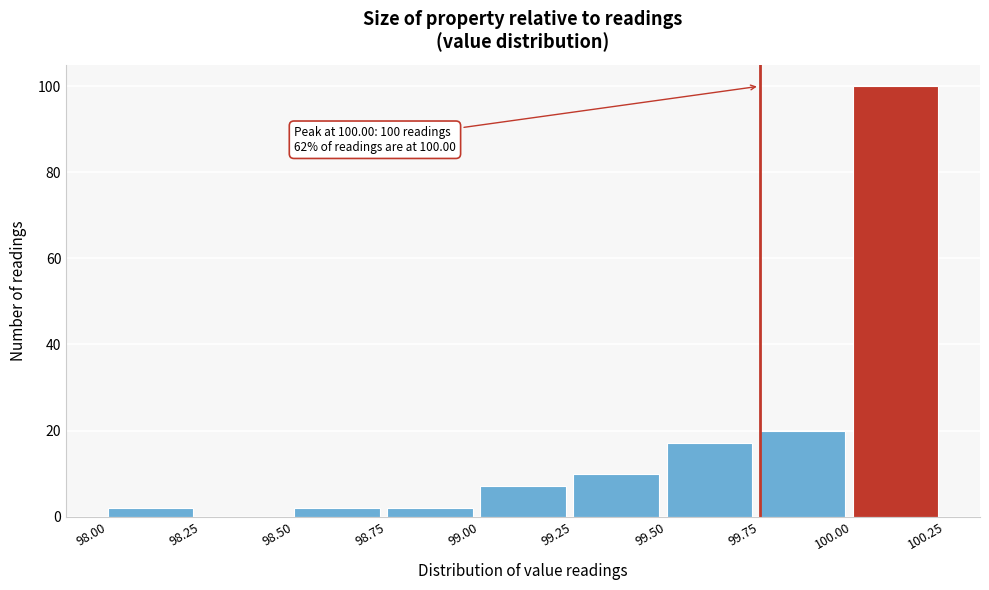

Over which range of the x-axis is the bar tallest?

100.00 to 100.25